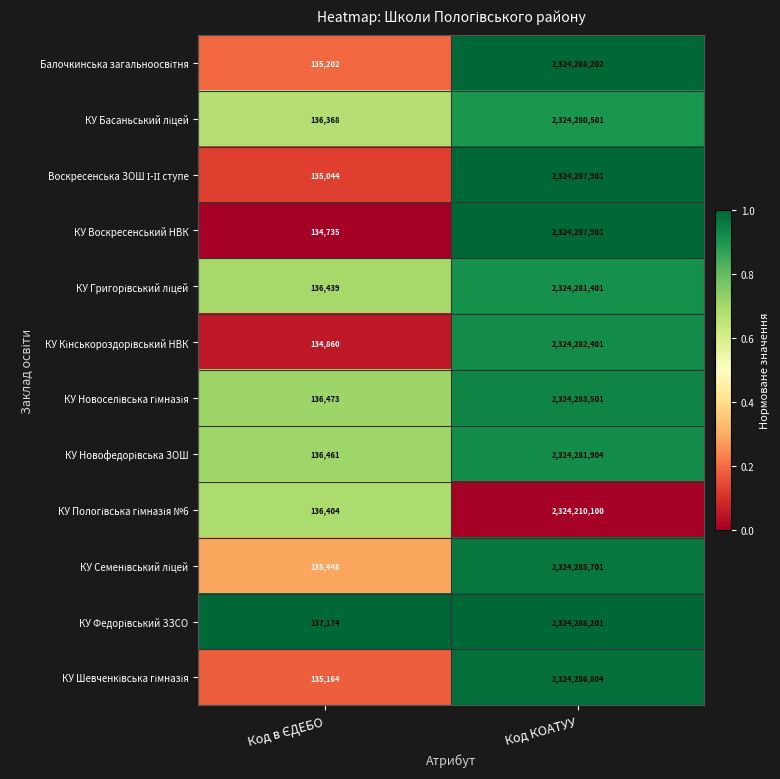

Which series has the widest spread of values?

КУ Воскресенський НВК